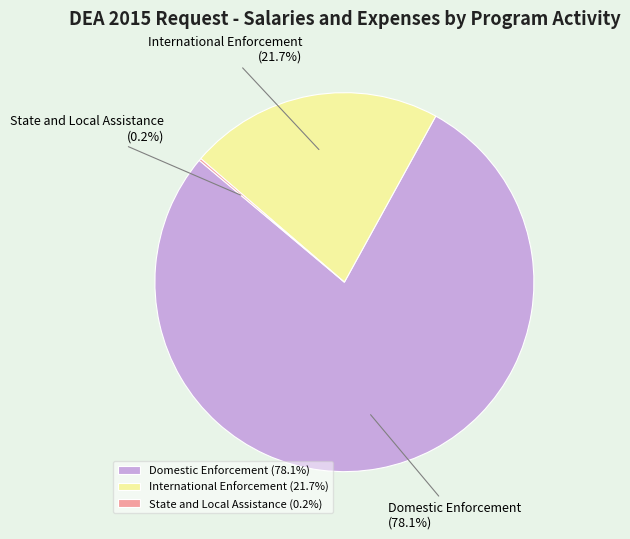

Is International Enforcement the majority of the pie?

No